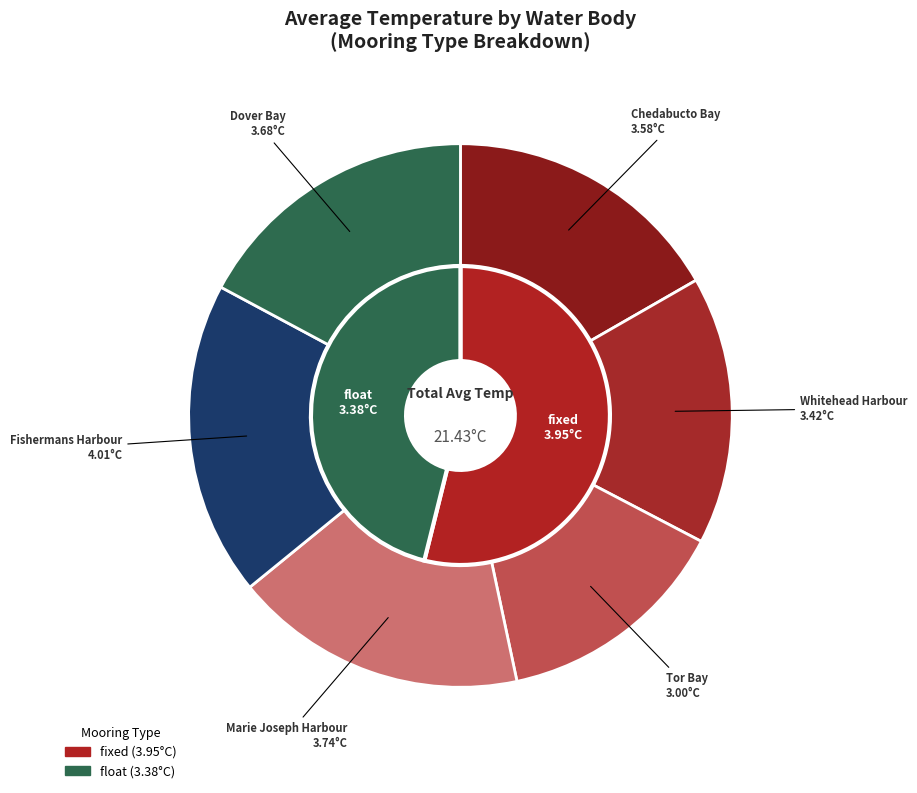

Is it true that float is 34% of the pie?

False